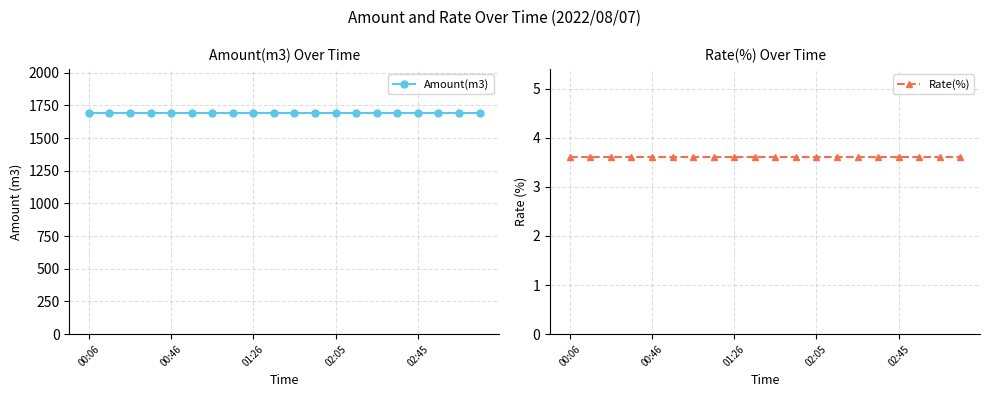

What is the difference between the highest and lowest values at 00:46?

1687.4